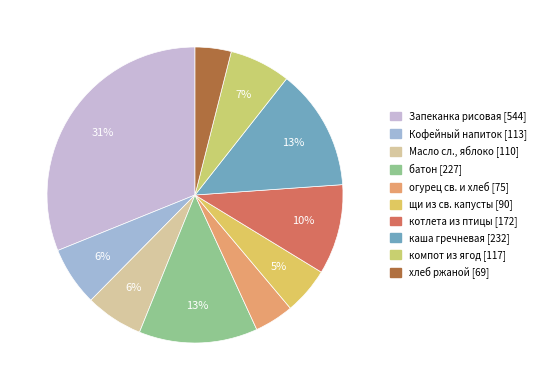

How many slices are in this pie chart?

10